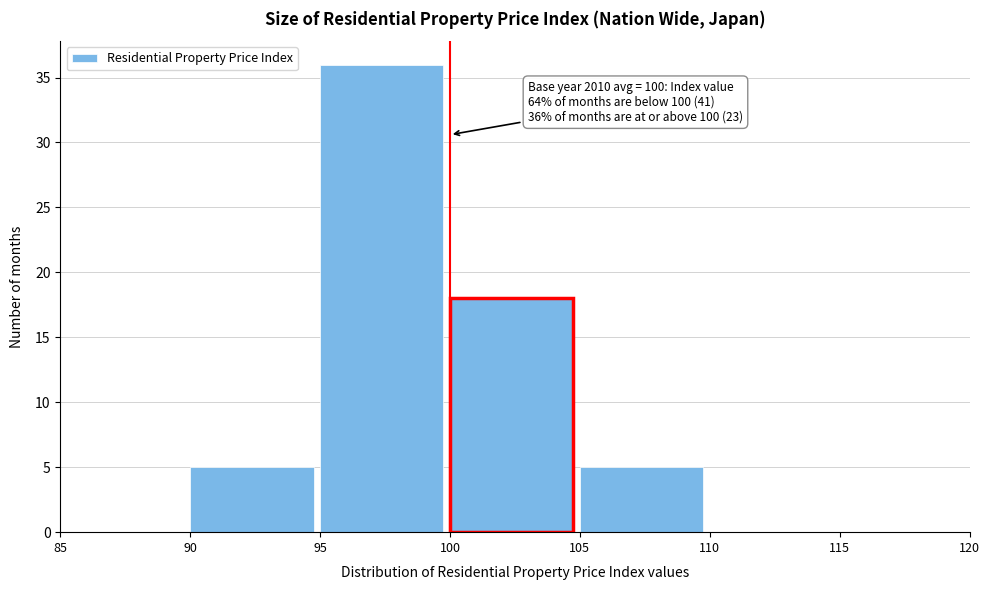

Over which range of the x-axis is the bar tallest?

95 to 100